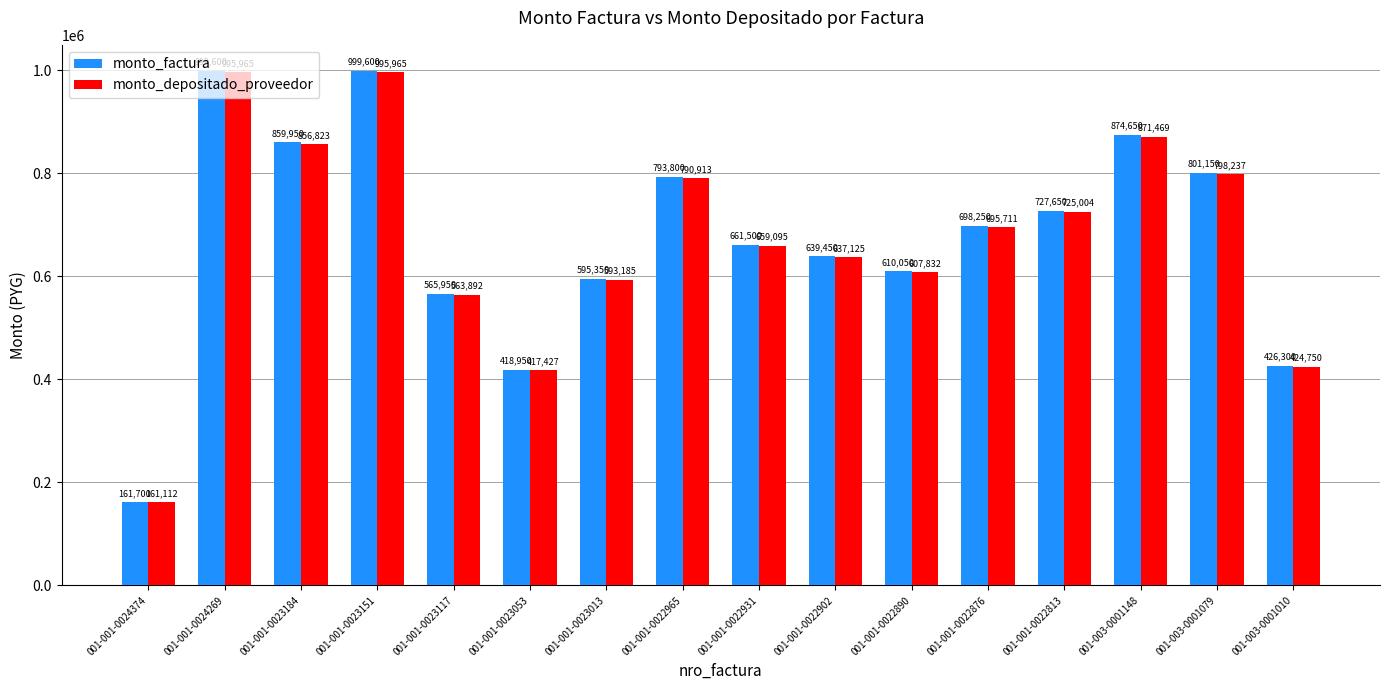

How many values in the monto_factura series are below 698250?

8